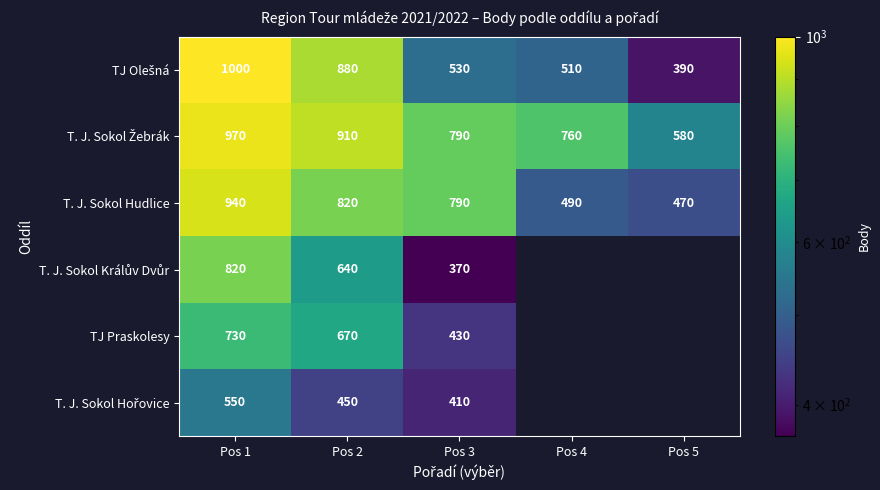

Between Pos 3 and Pos 5, which is larger?

Pos 3